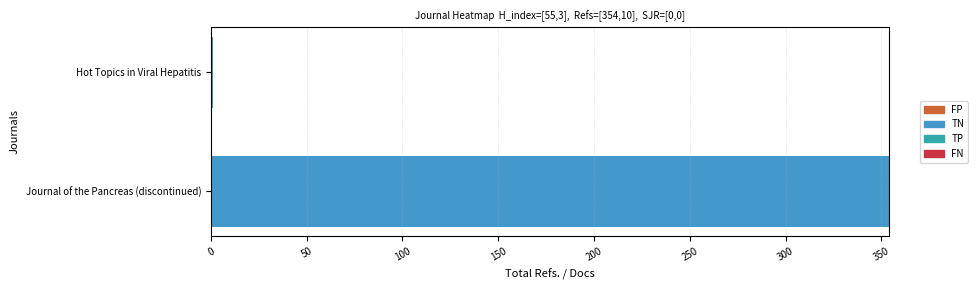

The value at Journal of the Pancreas (discontinued) is 188. True or false?

False